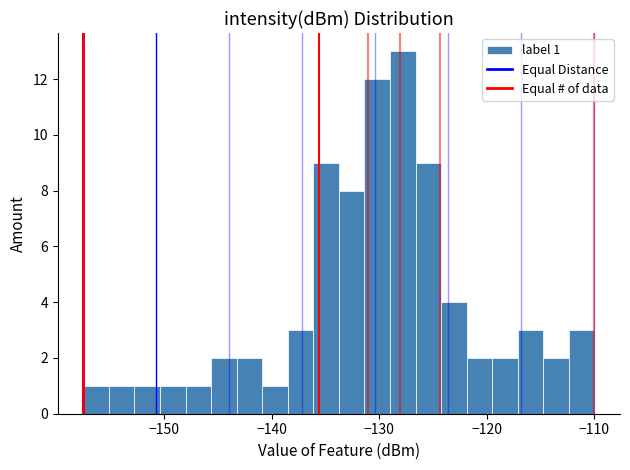

Read against the x-axis, roughly where is the centre of the tallest bar?

-128